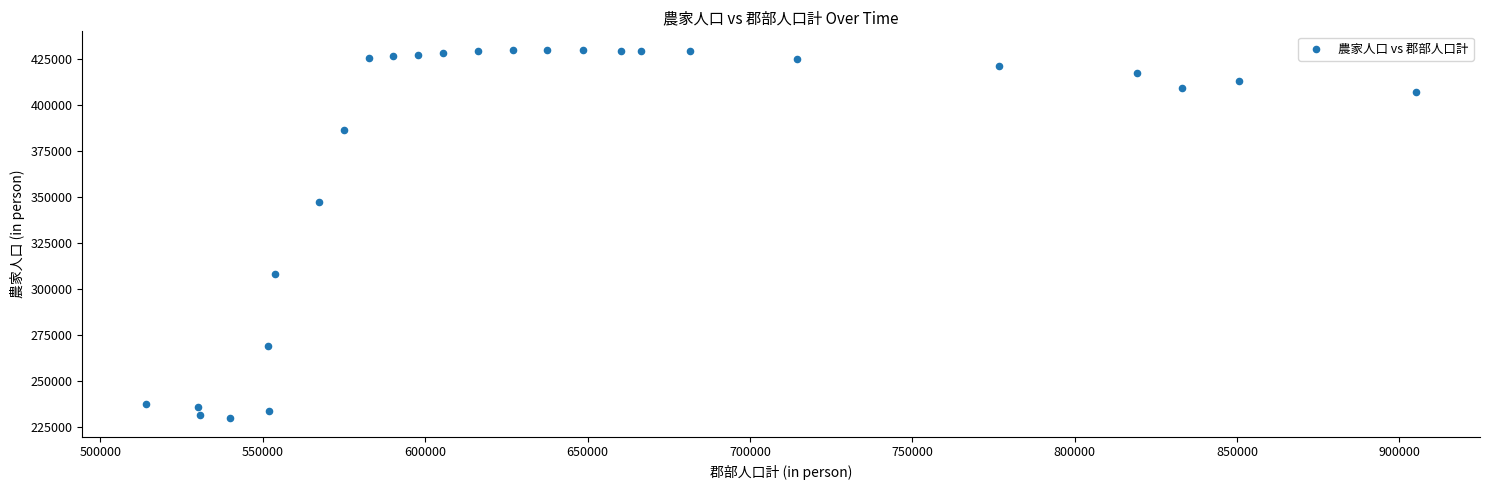

What is the range of X values (max minus min)?

391299